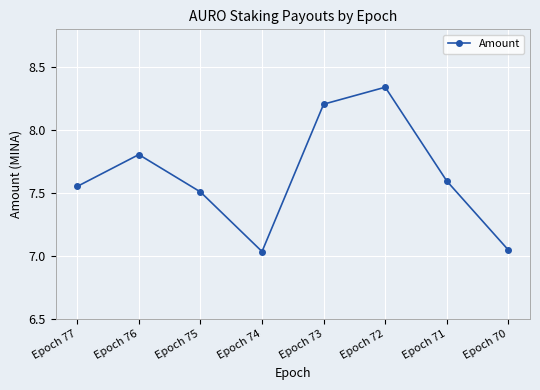

What is the sum of all values?

61.1